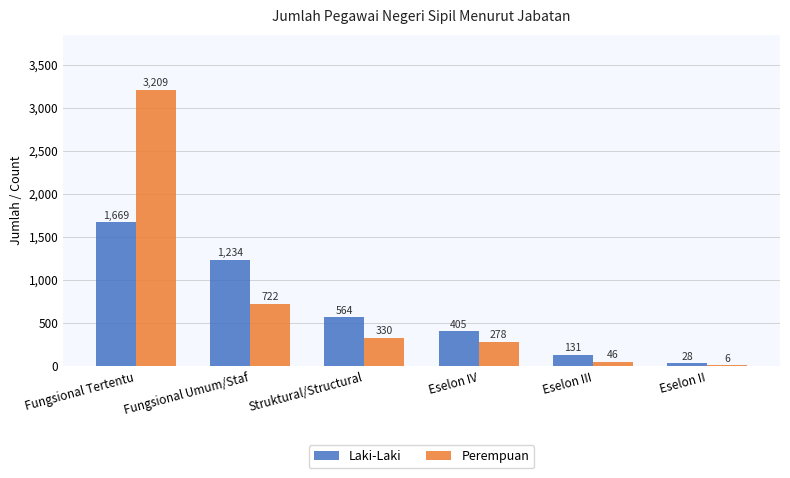

Which series changed the most between Struktural/Structural and Eselon II?

Laki-Laki